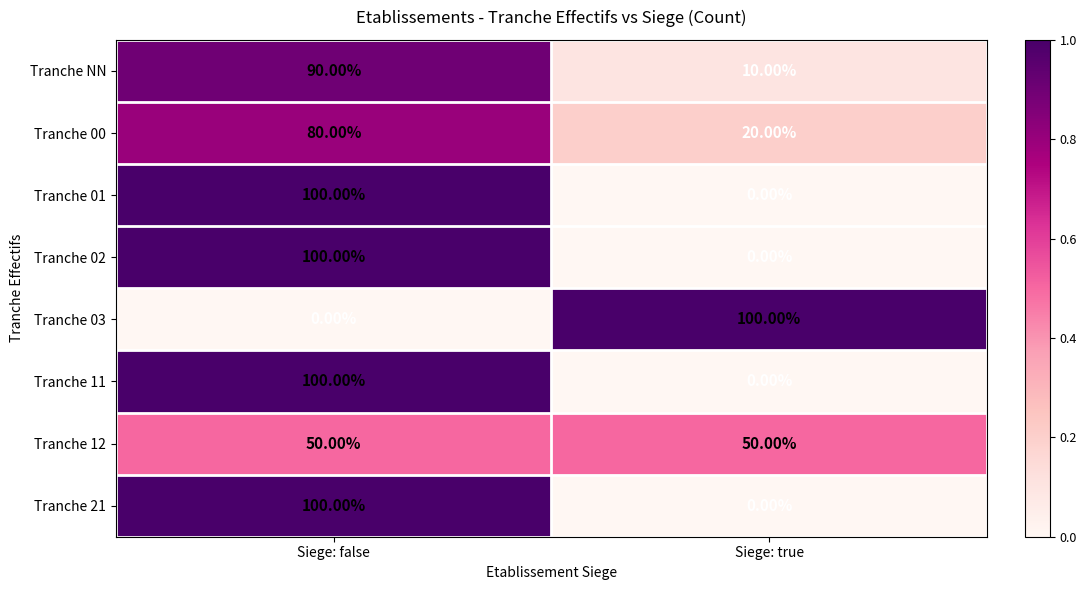

At which category is the sum across all series the highest?

Siege: false